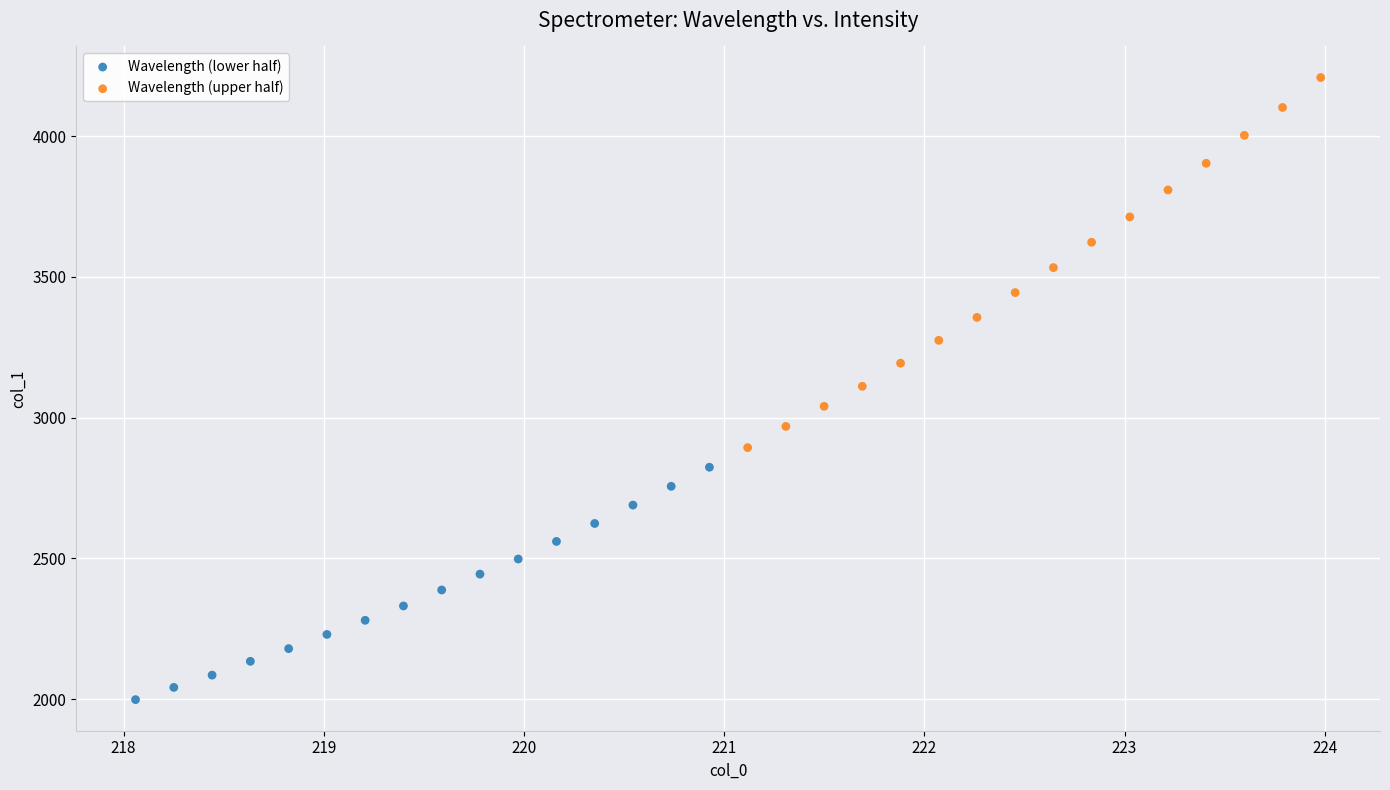

Which series has the widest spread of Y values?

Wavelength (upper half)